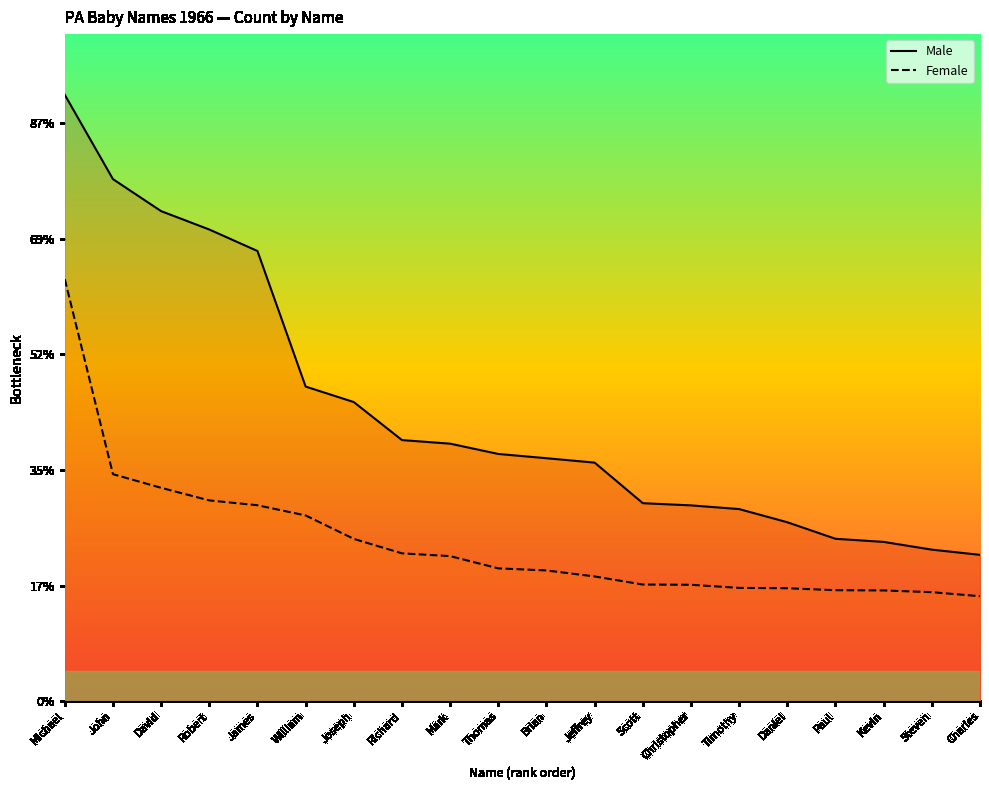

At which label is Female closest to 2279?

John